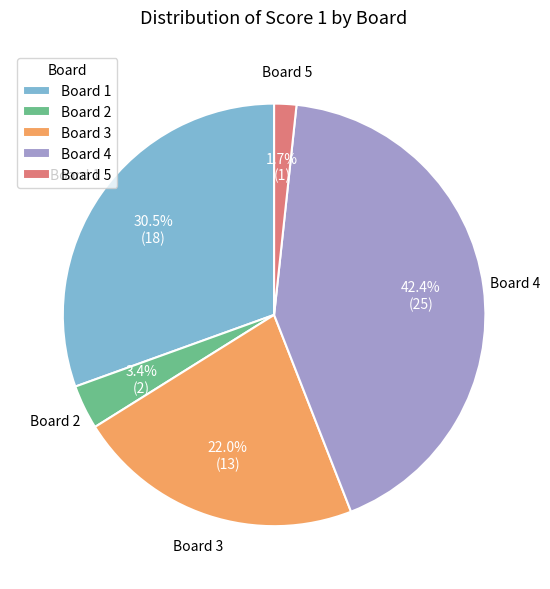

Approximately how many times larger is the value at Board 4 compared to Board 1?

1.4